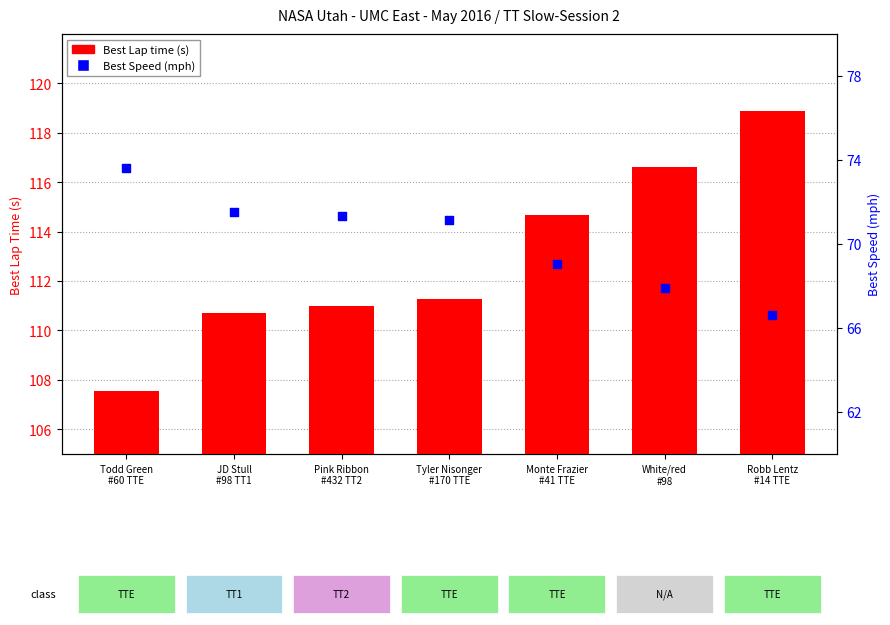

What are all the series names shown in the legend?

Best Lap time (s), Best Speed (mph)